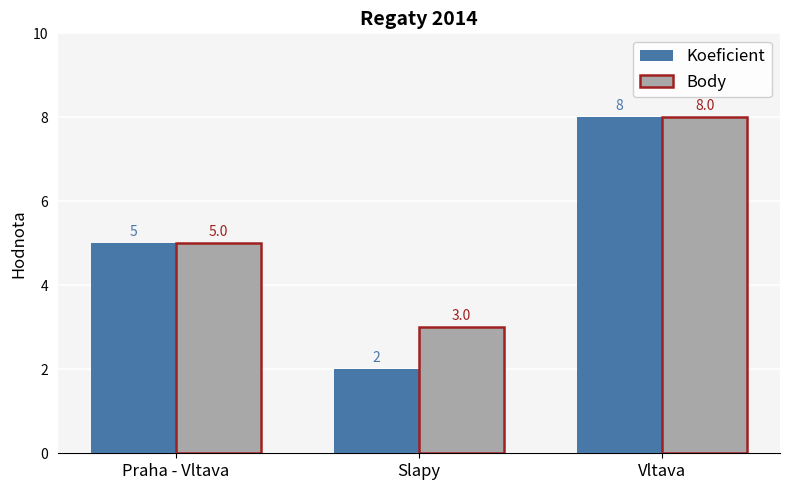

How many values in the Body series are below 5?

1